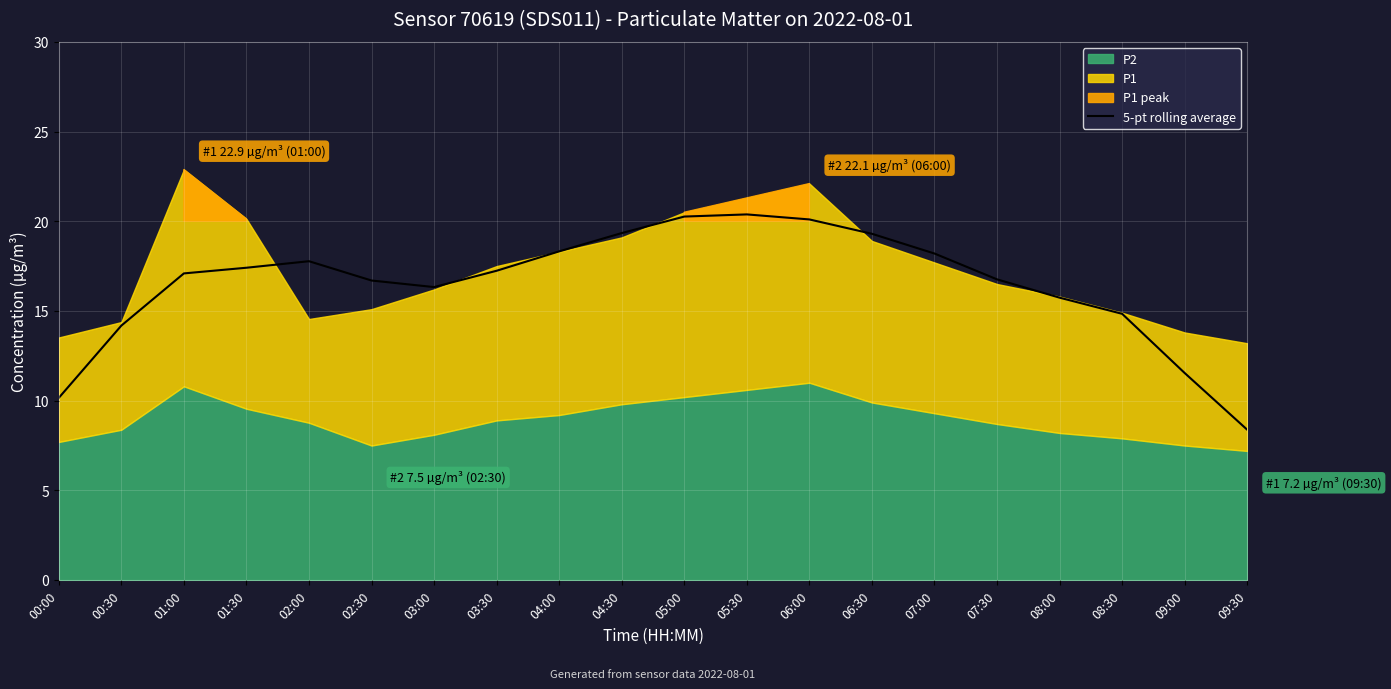

The chart shows a value of 7.6 at 01:30. True or false?

False